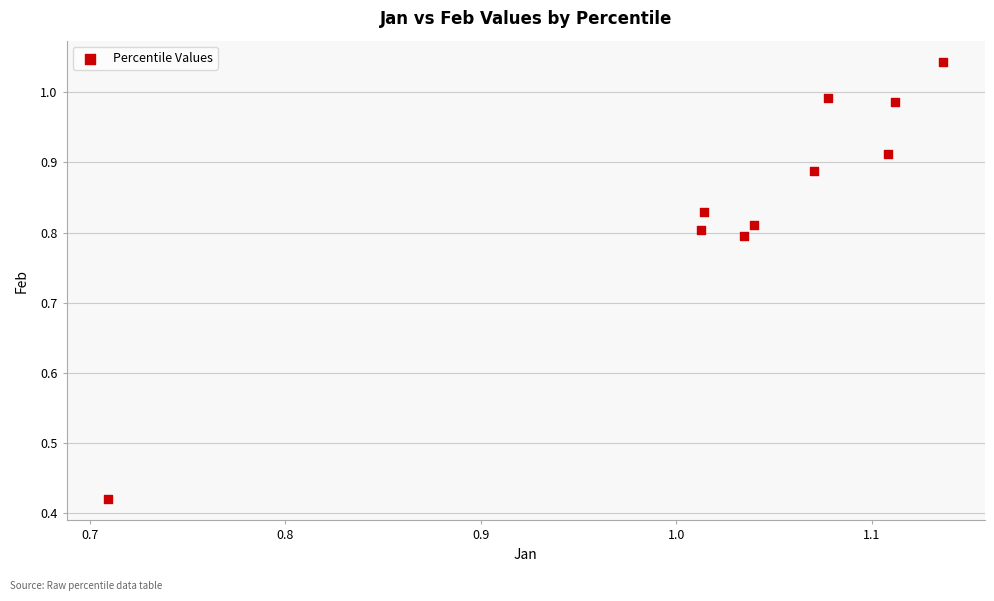

What is the range of Y values (max minus min)?

0.6